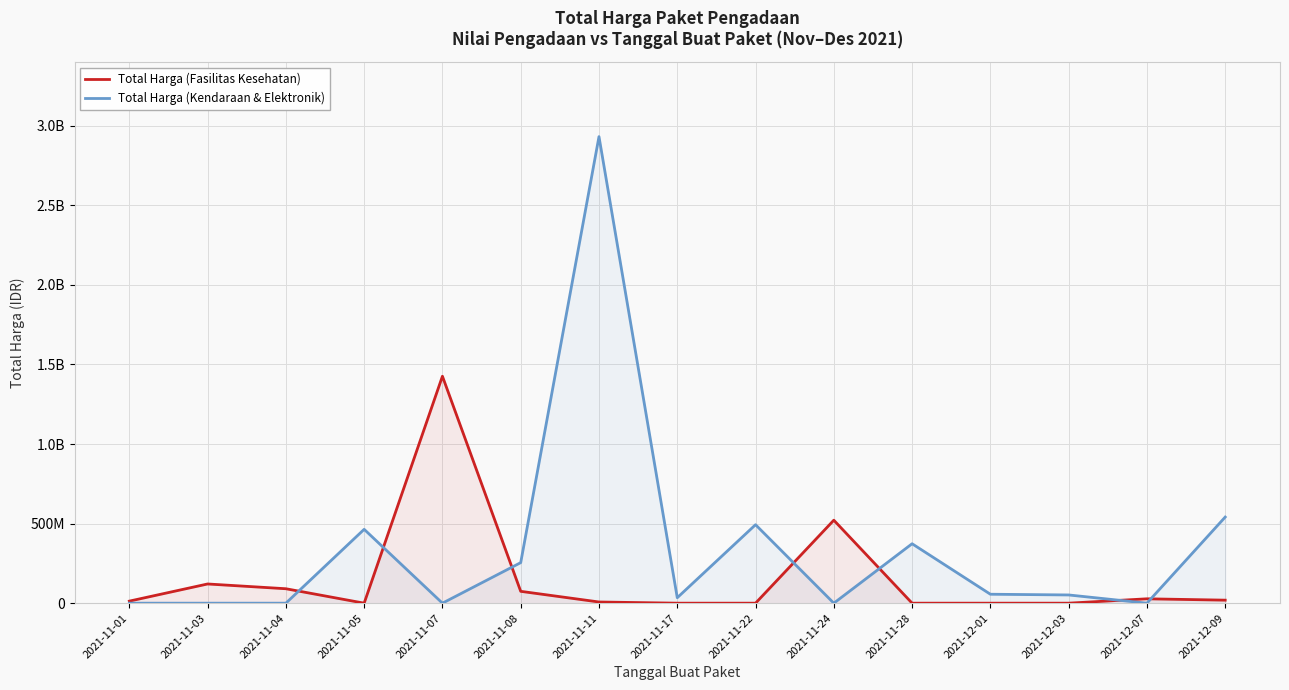

How many data points in Total Harga (Fasilitas Kesehatan) are above 12787500?

7